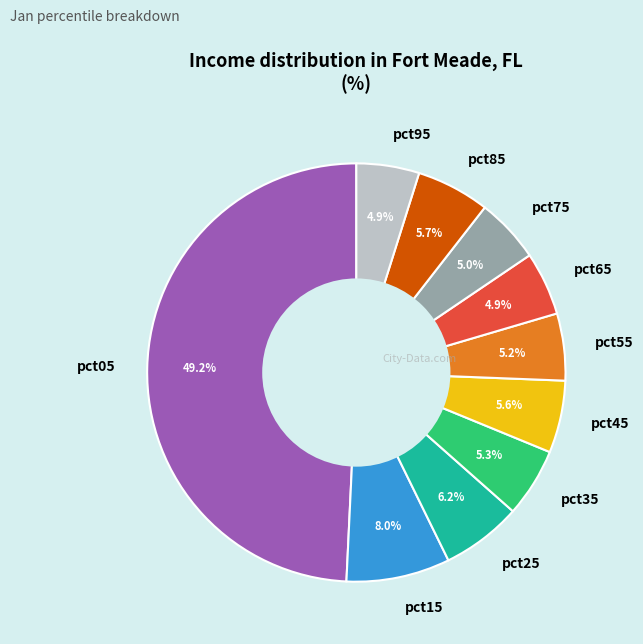

To the nearest percent, what is the difference between the largest and smallest slice percentages?

44%